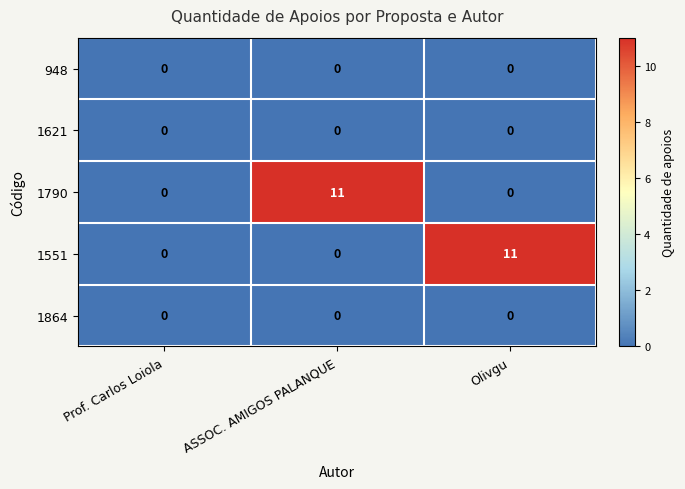

True or false: 1790 has a value of 11 at ASSOC. AMIGOS PALANQUE.

True